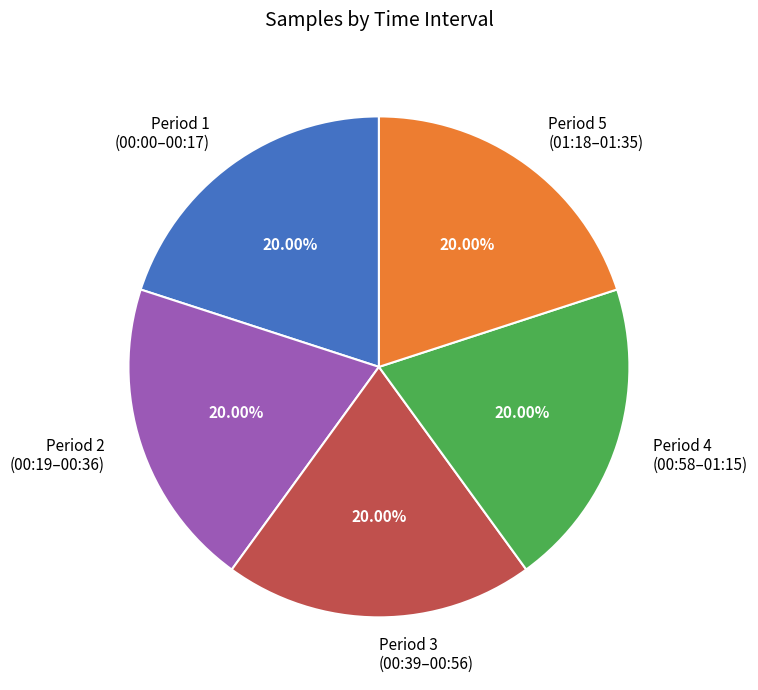

Is the sum of Period 1 (00:00–00:17) and Period 4 (00:58–01:15) greater than half?

No